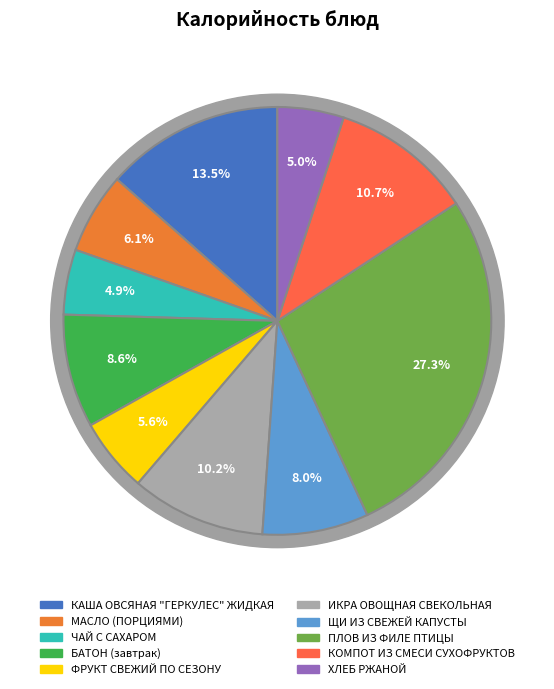

Which slice is the largest?

ПЛОВ ИЗ ФИЛЕ ПТИЦЫ